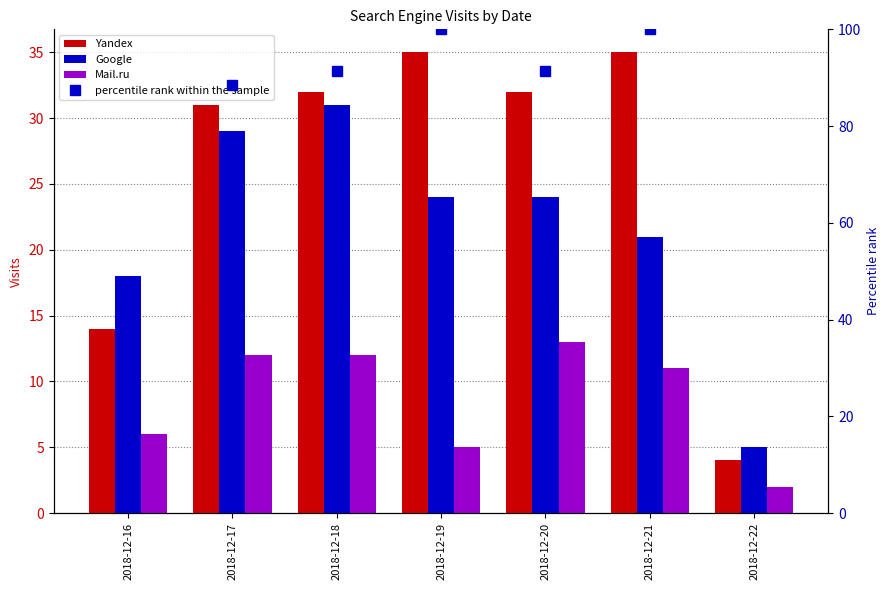

How many groups of bars are there?

7